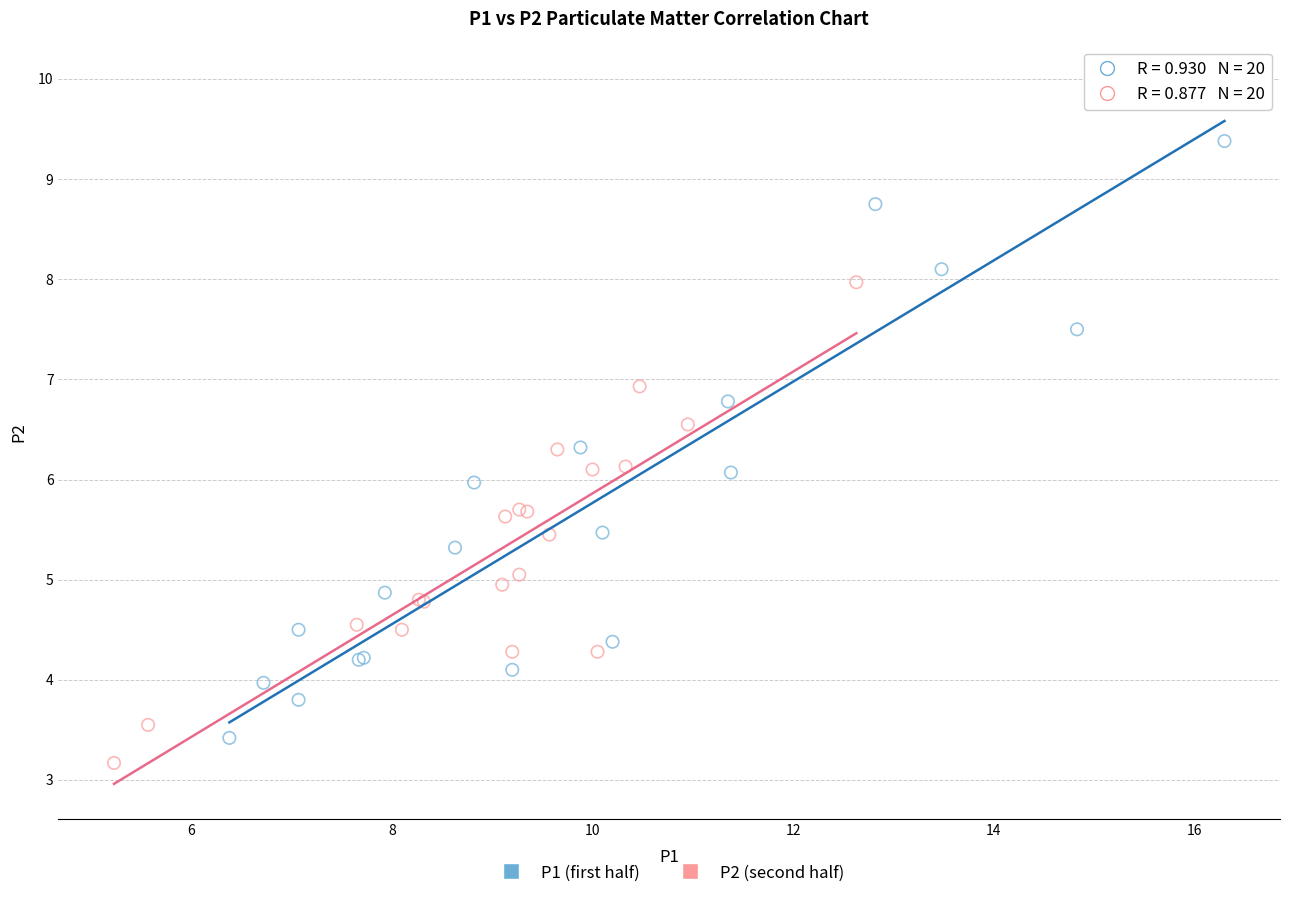

What are all the series names shown in the legend?

P1 (first half), P2 (second half)